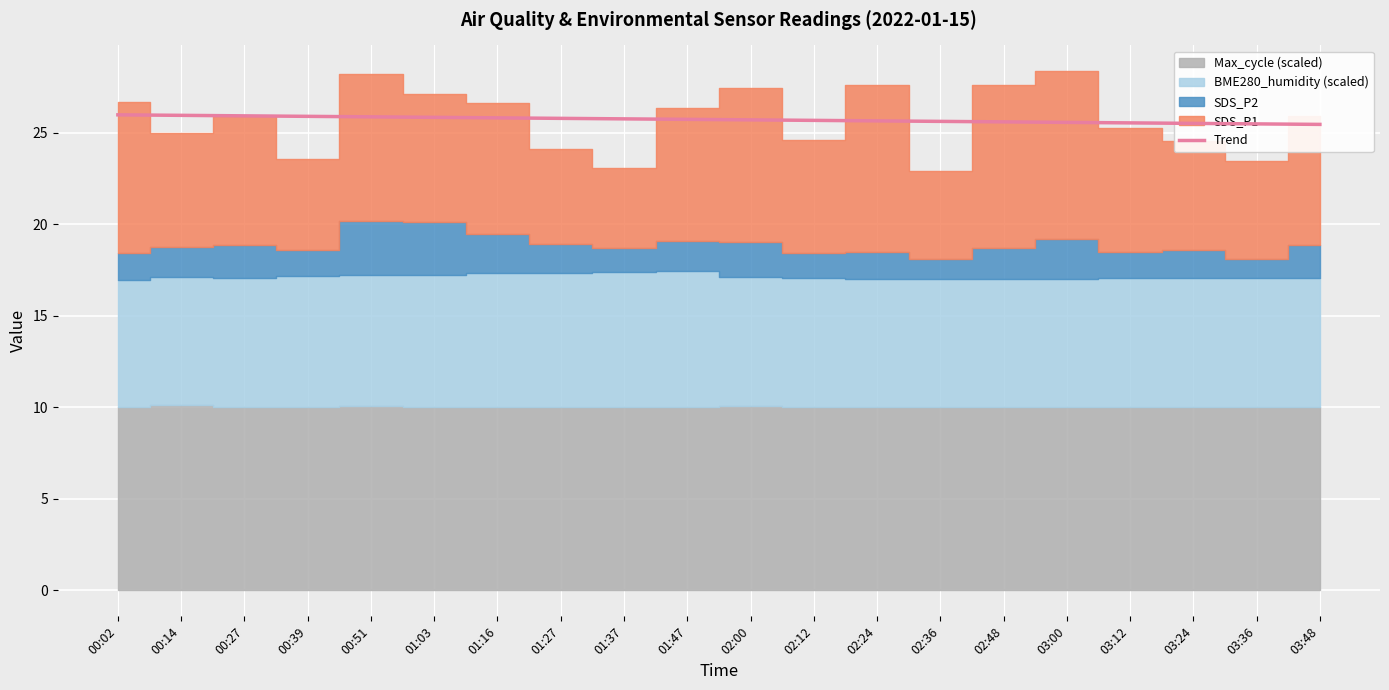

What is the label of the 19th point from the left?

03:36